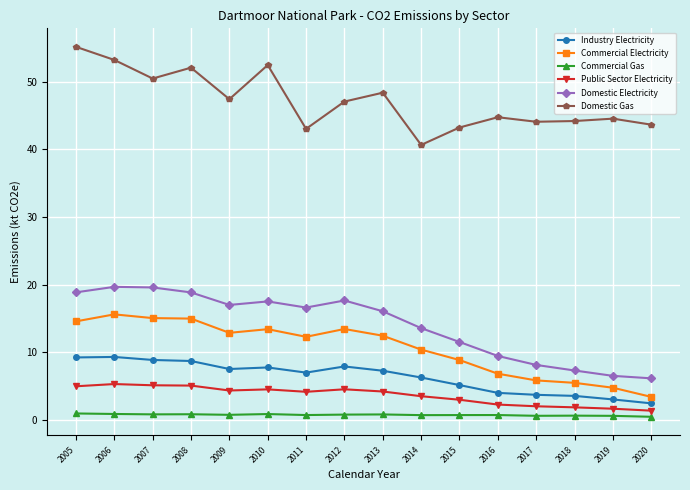

What is the total value across all series at 2010?

96.5